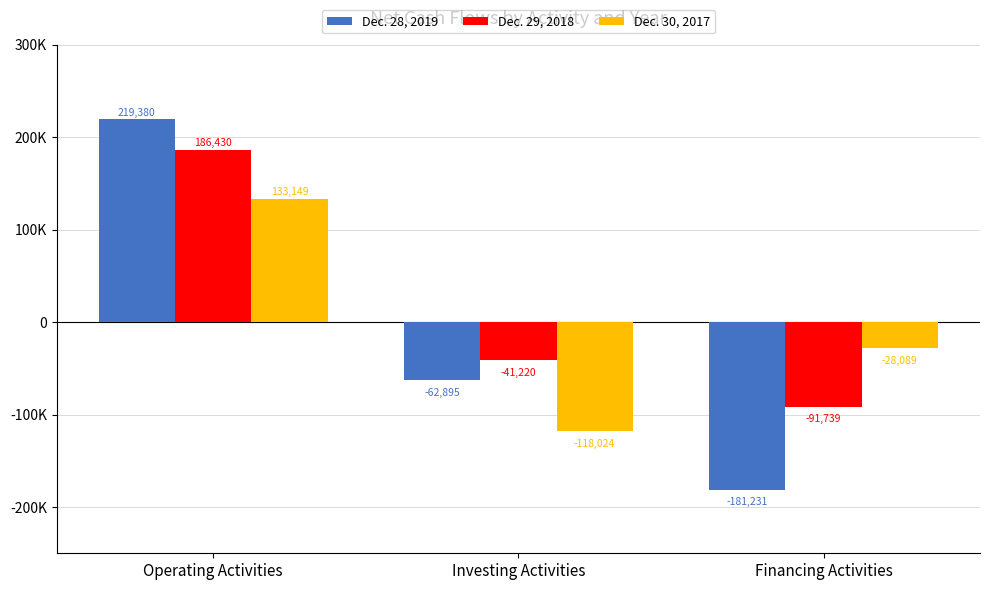

Does the chart contain stacked bars?

No